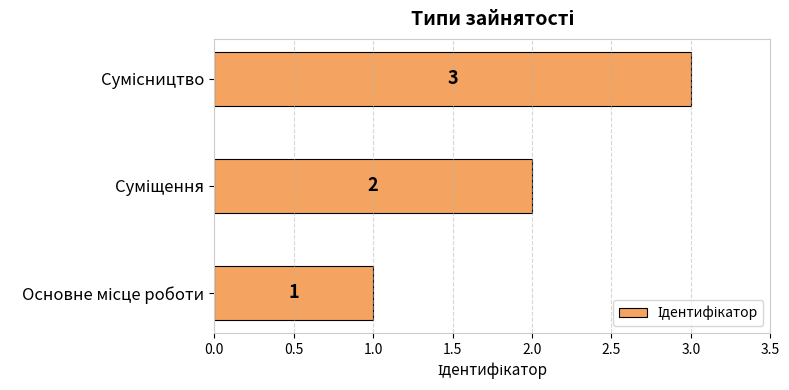

What is the smallest value displayed?

1